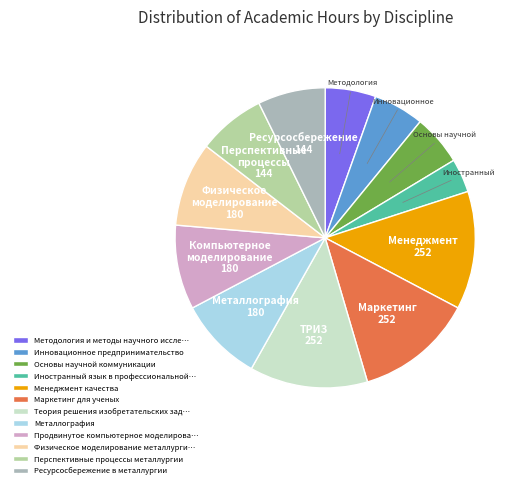

The Маркетинг для ученых slice represents 1% of the pie. True or false?

False